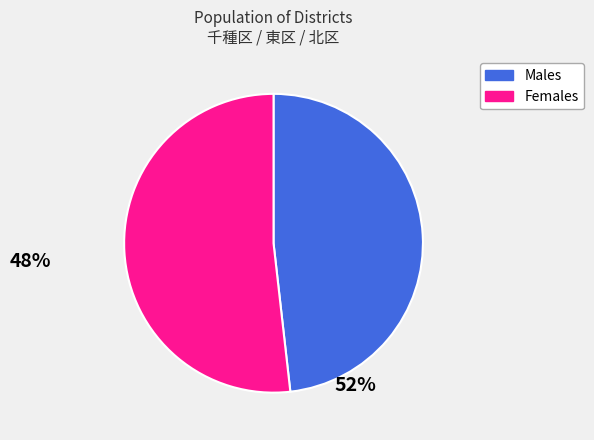

Is there any slice that represents more than half of the pie?

Yes